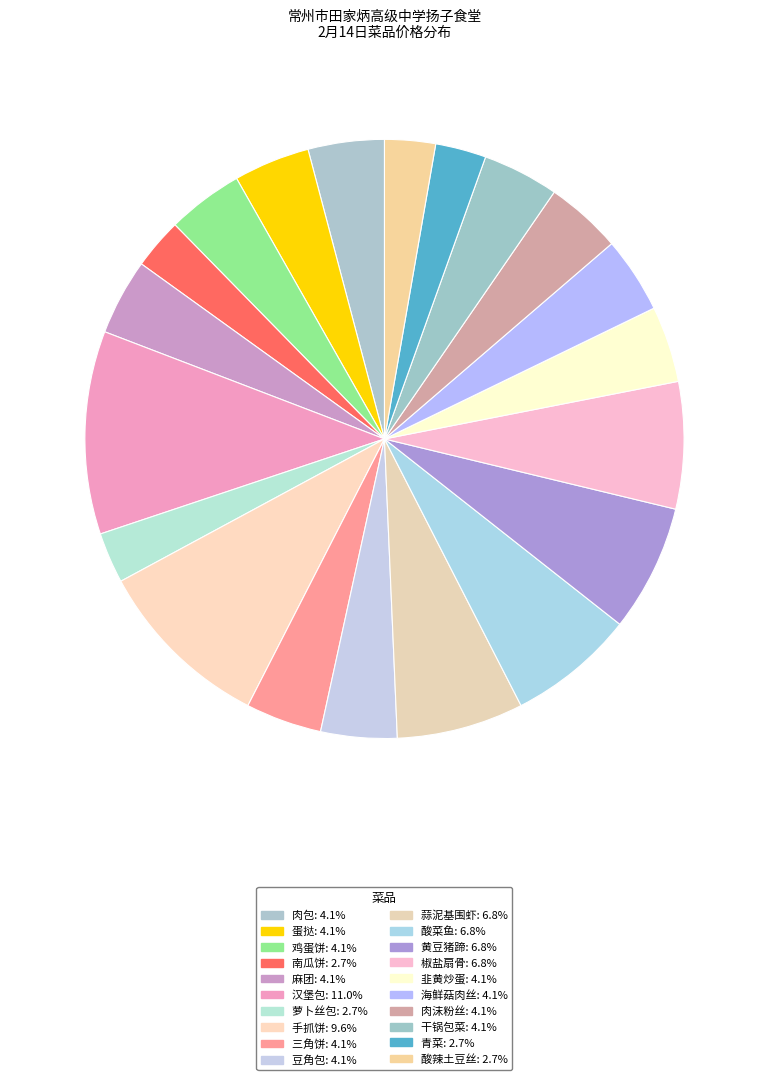

How many segments does this pie chart have?

20